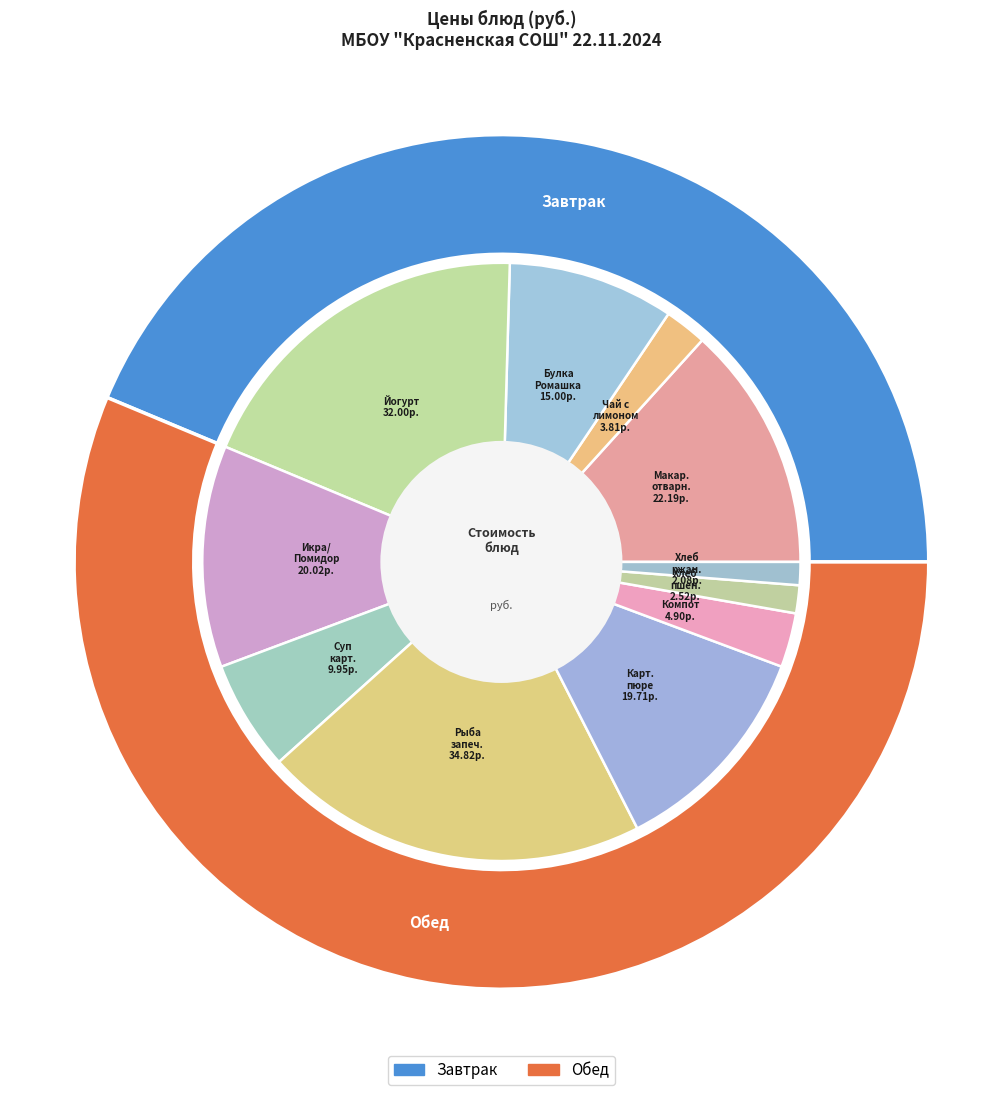

How many segments does this pie chart have?

11